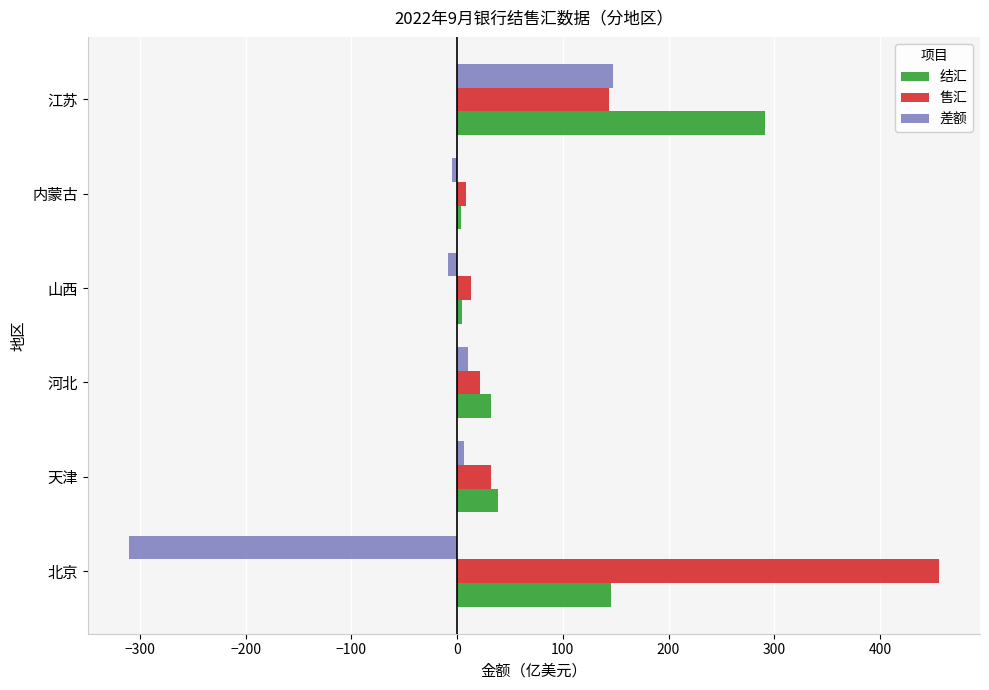

At which label is 售汇 closest to 232?

江苏